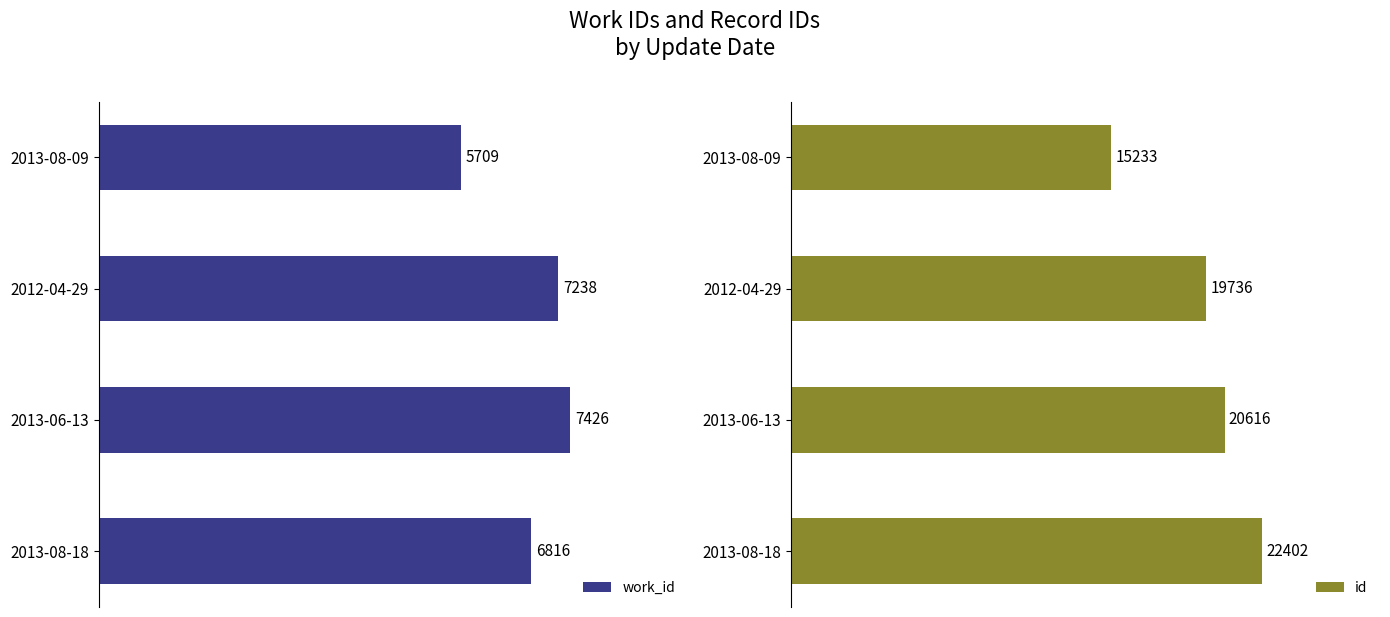

Are the bars horizontal?

Yes